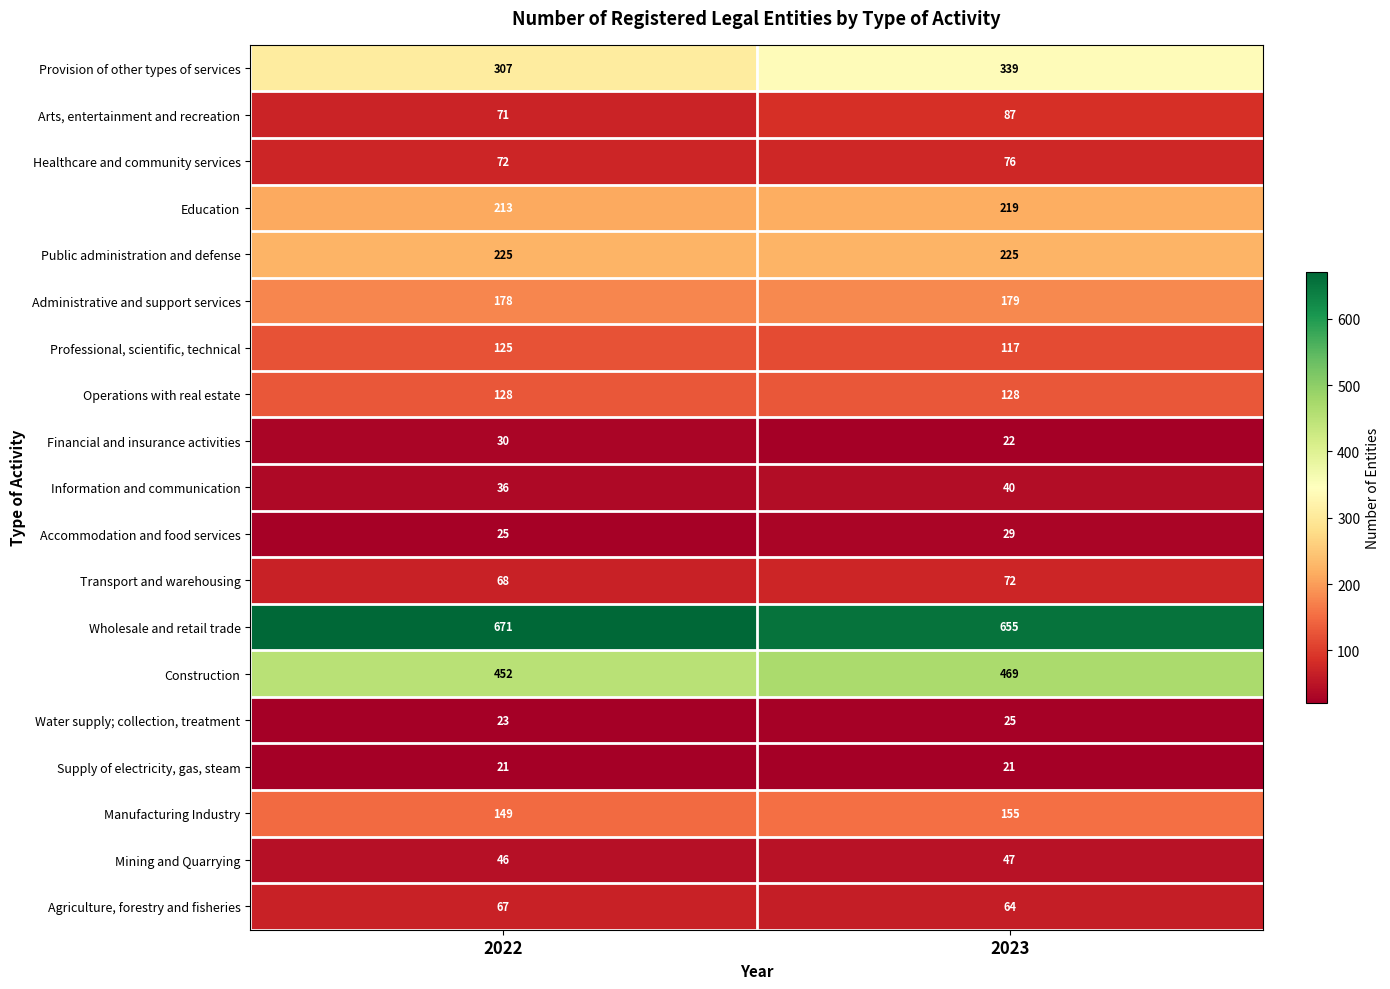

At 2023, list the series in order from smallest to largest.

Supply of electricity, gas, steam, Financial and insurance activities, Water supply; collection, treatment, Accommodation and food services, Information and communication, Mining and Quarrying, Agriculture, forestry and fisheries, Transport and warehousing, Healthcare and community services, Arts, entertainment and recreation, Professional, scientific, technical, Operations with real estate, Manufacturing Industry, Administrative and support services, Education, Public administration and defense, Provision of other types of services, Construction, Wholesale and retail trade